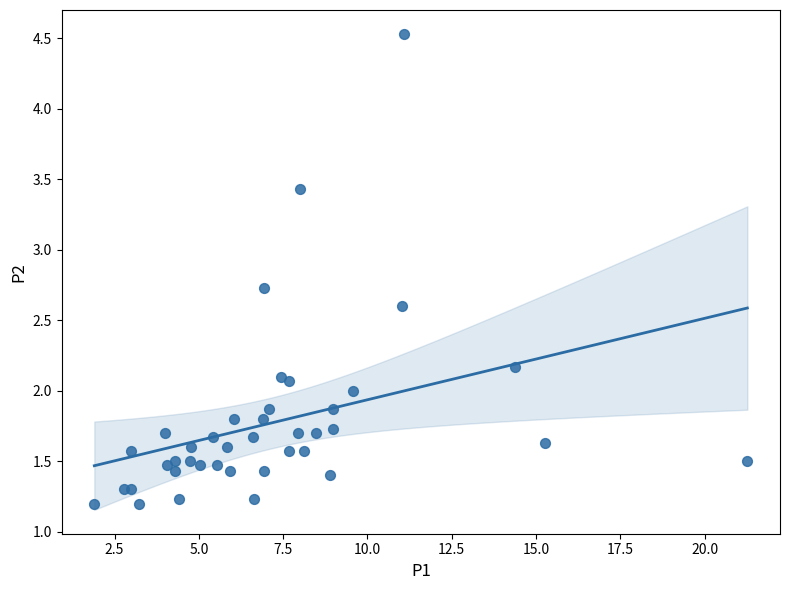

What is the range of X values (max minus min)?

19.4